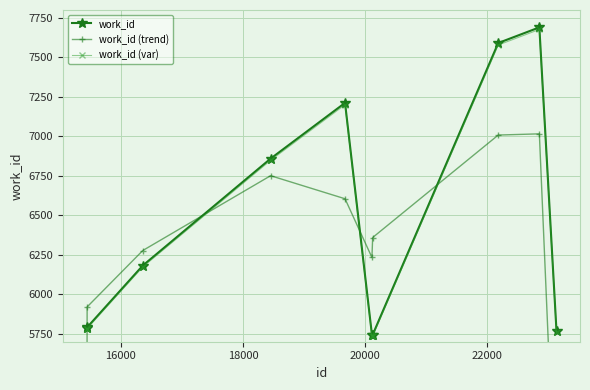

True or false: work_id has more than 0 interior local peaks.

True